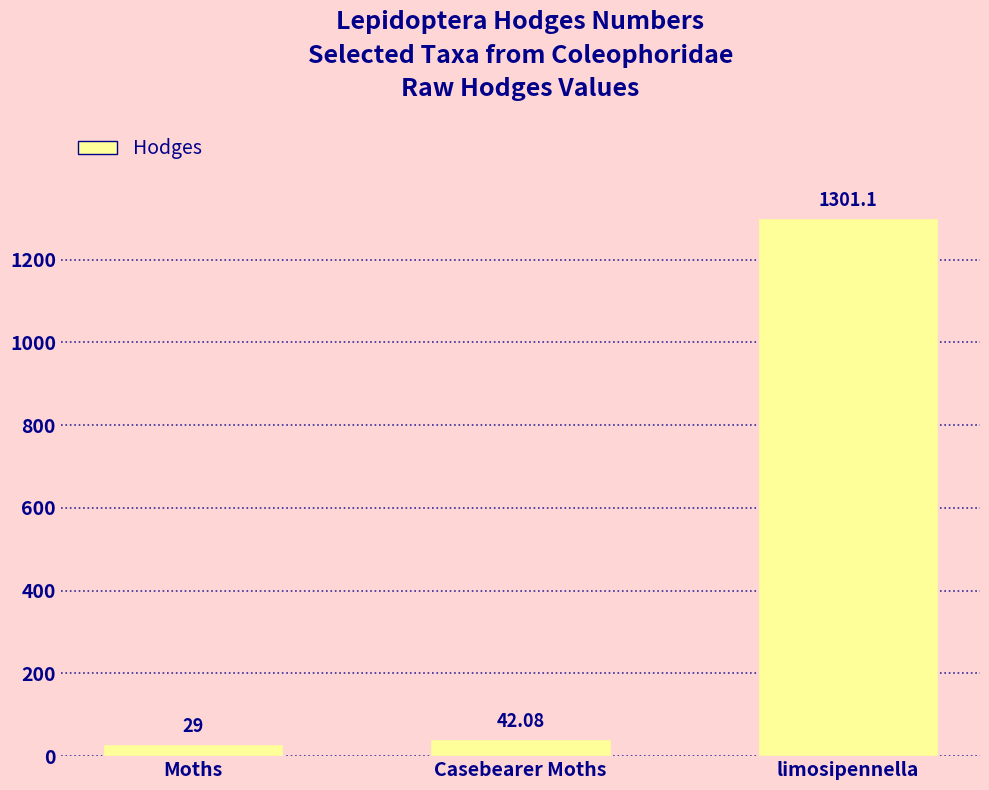

What is the difference between the values at Moths and Casebearer Moths?

13.1